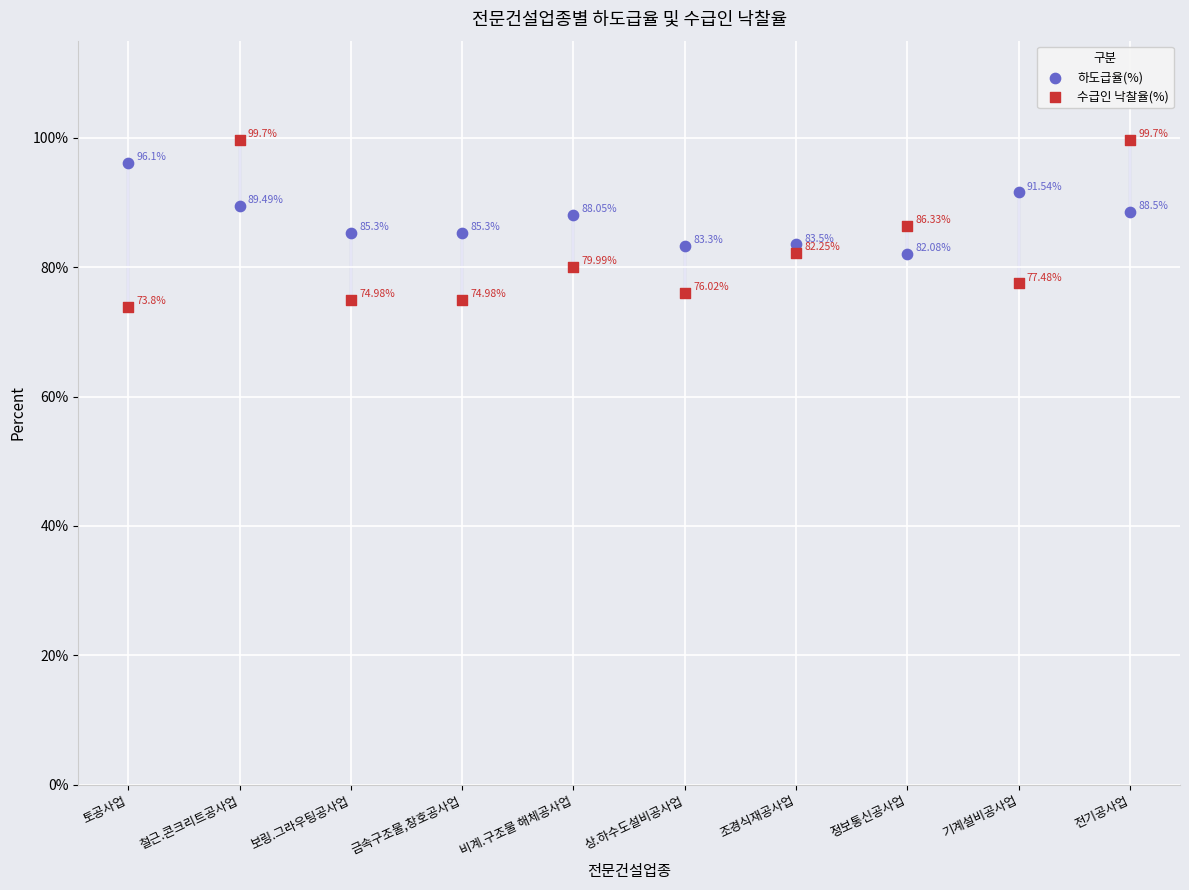

Across all data points, what is the range of Y values (max minus min)?

25.9